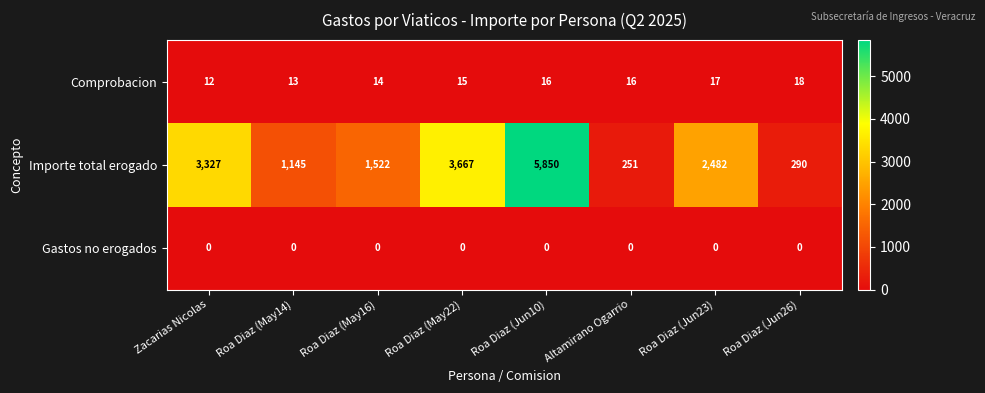

Reading left to right, transcribe all the data shown in this chart.

Comprobacion: Zacarias Nicolas=12	Roa Diaz (May14)=13	Roa Diaz (May16)=14	Roa Diaz (May22)=15	Roa Diaz (Jun10)=16	Altamirano Ogarrio=16	Roa Diaz (Jun23)=17	Roa Diaz (Jun26)=18
Importe total erogado: Zacarias Nicolas=3327	Roa Diaz (May14)=1145	Roa Diaz (May16)=1522	Roa Diaz (May22)=3667	Roa Diaz (Jun10)=5850	Altamirano Ogarrio=251	Roa Diaz (Jun23)=2482	Roa Diaz (Jun26)=290
Gastos no erogados: Zacarias Nicolas=0	Roa Diaz (May14)=0	Roa Diaz (May16)=0	Roa Diaz (May22)=0	Roa Diaz (Jun10)=0	Altamirano Ogarrio=0	Roa Diaz (Jun23)=0	Roa Diaz (Jun26)=0